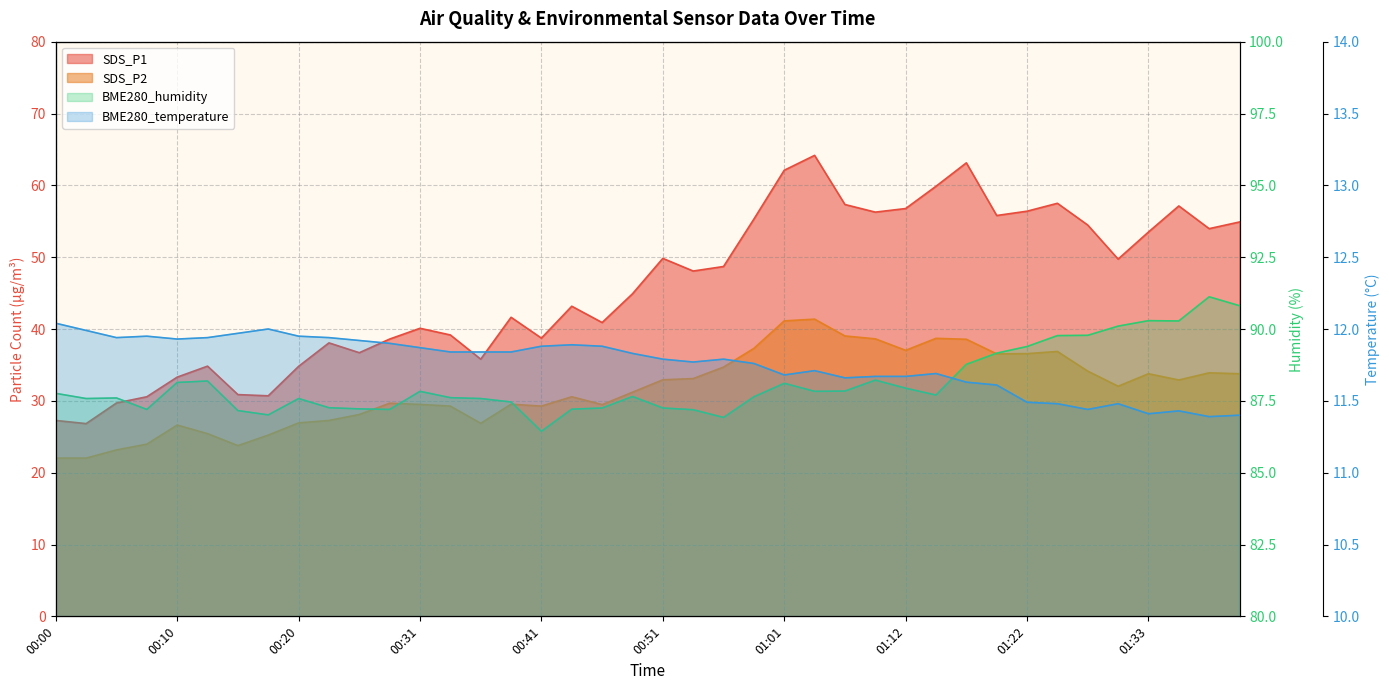

Reading right to left, extract all data points from this chart.

SDS_P1: 01:42=54.9	01:39=54.0	01:36=57.1	01:33=53.5	01:31=49.7	01:28=54.5	01:25=57.5	01:22=56.4	01:20=55.8	01:17=63.1	01:15=59.9	01:12=56.8	01:09=56.3	01:06=57.3	01:04=64.2	01:01=62.1	00:58=55.3	00:56=48.7	00:53=48.1	00:51=49.8	00:48=44.9	00:46=40.9	00:43=43.2	00:41=38.7	00:38=41.6	00:36=35.8	00:33=39.2	00:31=40.1	00:28=38.6	00:25=36.7	00:23=38.1	00:20=34.8	00:18=30.7	00:15=30.9	00:13=34.8	00:10=33.3	00:08=30.6	00:05=29.7	00:03=26.8	00:00=27.3
SDS_P2: 01:42=33.8	01:39=33.9	01:36=32.9	01:33=33.8	01:31=32.0	01:28=34.1	01:25=36.9	01:22=36.6	01:20=36.5	01:17=38.6	01:15=38.7	01:12=37.0	01:09=38.6	01:06=39.0	01:04=41.4	01:01=41.1	00:58=37.3	00:56=34.7	00:53=33.1	00:51=32.9	00:48=31.2	00:46=29.5	00:43=30.6	00:41=29.3	00:38=29.5	00:36=26.9	00:33=29.3	00:31=29.5	00:28=29.7	00:25=28.1	00:23=27.3	00:20=26.9	00:18=25.2	00:15=23.8	00:13=25.4	00:10=26.6	00:08=24.0	00:05=23.2	00:03=22.0	00:00=22.0
BME280_temperature: 01:42=11.4	01:39=11.4	01:36=11.4	01:33=11.4	01:31=11.5	01:28=11.4	01:25=11.5	01:22=11.5	01:20=11.6	01:17=11.6	01:15=11.7	01:12=11.7	01:09=11.7	01:06=11.7	01:04=11.7	01:01=11.7	00:58=11.8	00:56=11.8	00:53=11.8	00:51=11.8	00:48=11.8	00:46=11.9	00:43=11.9	00:41=11.9	00:38=11.8	00:36=11.8	00:33=11.8	00:31=11.9	00:28=11.9	00:25=11.9	00:23=11.9	00:20=11.9	00:18=12.0	00:15=12.0	00:13=11.9	00:10=11.9	00:08=11.9	00:05=11.9	00:03=12.0	00:00=12.0
BME280_humidity: 01:42=90.8	01:39=91.1	01:36=90.3	01:33=90.3	01:31=90.1	01:28=89.8	01:25=89.8	01:22=89.4	01:20=89.2	01:17=88.8	01:15=87.7	01:12=87.9	01:09=88.2	01:06=87.8	01:04=87.8	01:01=88.1	00:58=87.6	00:56=86.9	00:53=87.2	00:51=87.2	00:48=87.7	00:46=87.2	00:43=87.2	00:41=86.4	00:38=87.5	00:36=87.6	00:33=87.6	00:31=87.8	00:28=87.2	00:25=87.2	00:23=87.3	00:20=87.6	00:18=87.0	00:15=87.2	00:13=88.2	00:10=88.1	00:08=87.2	00:05=87.6	00:03=87.6	00:00=87.8